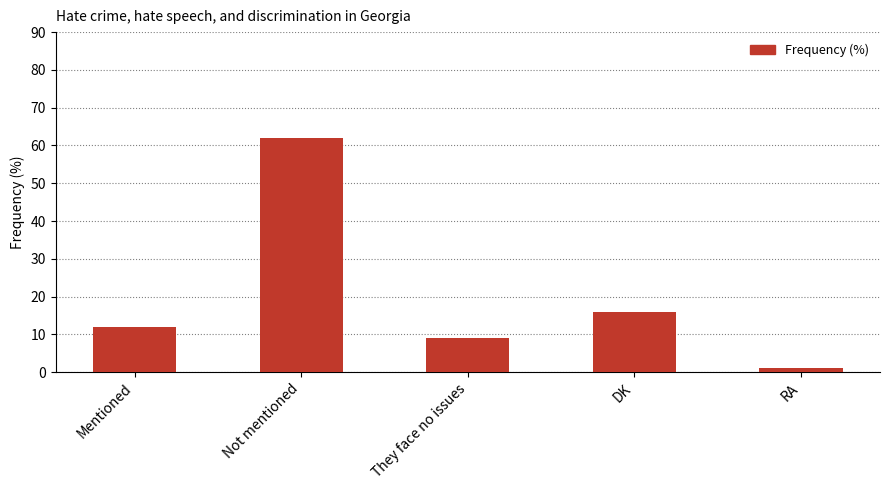

What is the label of the 5th bar from the left?

RA